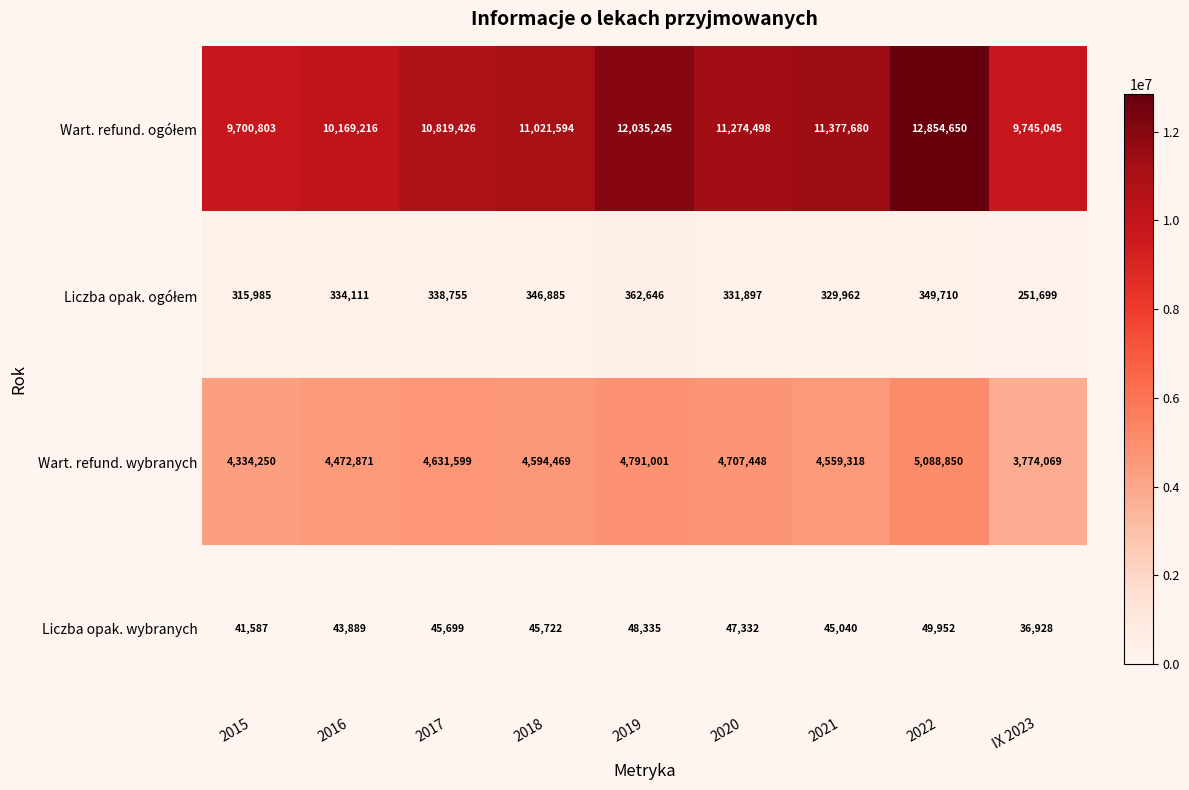

What is the sum of all Liczba opak. wybranych values?

404484